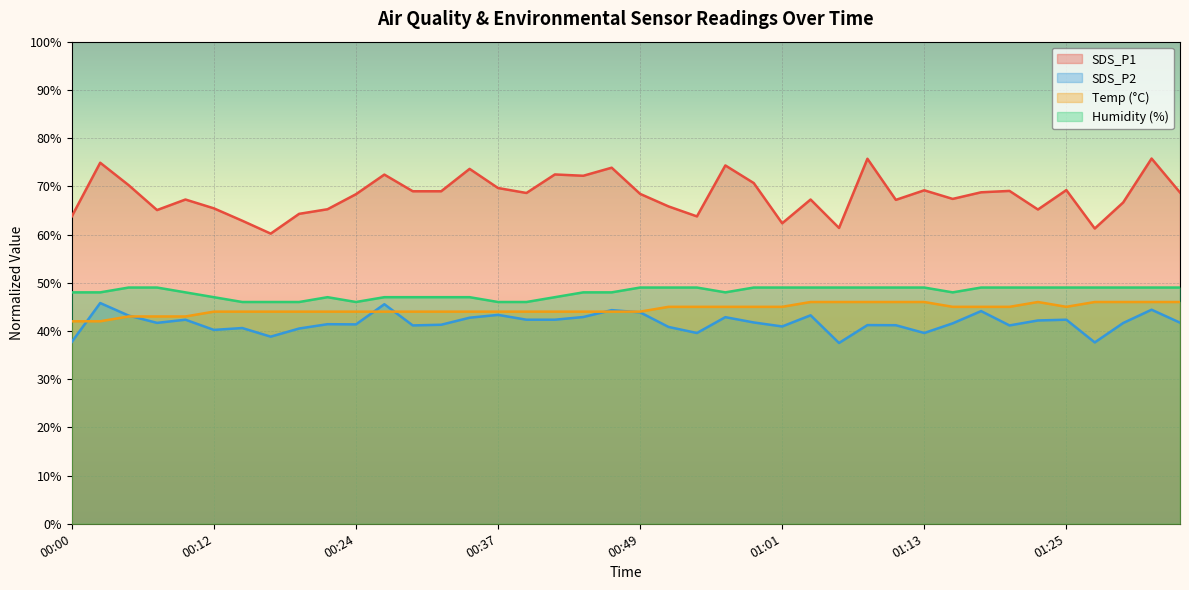

At which label does SDS_P2 first exceed 41?

00:02